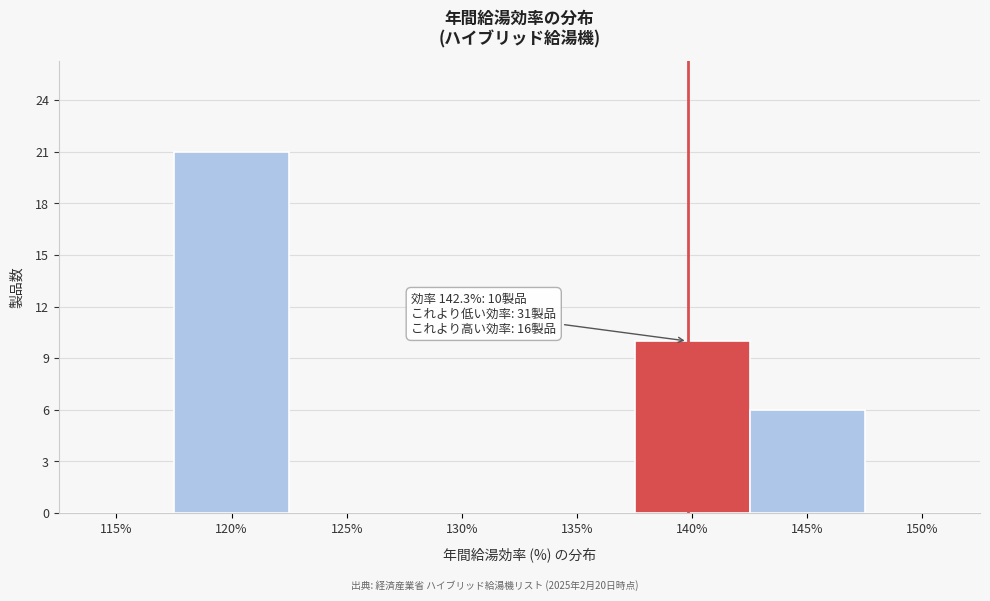

Reading right to left, transcribe all the data shown in this chart.

150%=0	145%=6	140%=10	135%=0	130%=0	125%=0	120%=21	115%=0